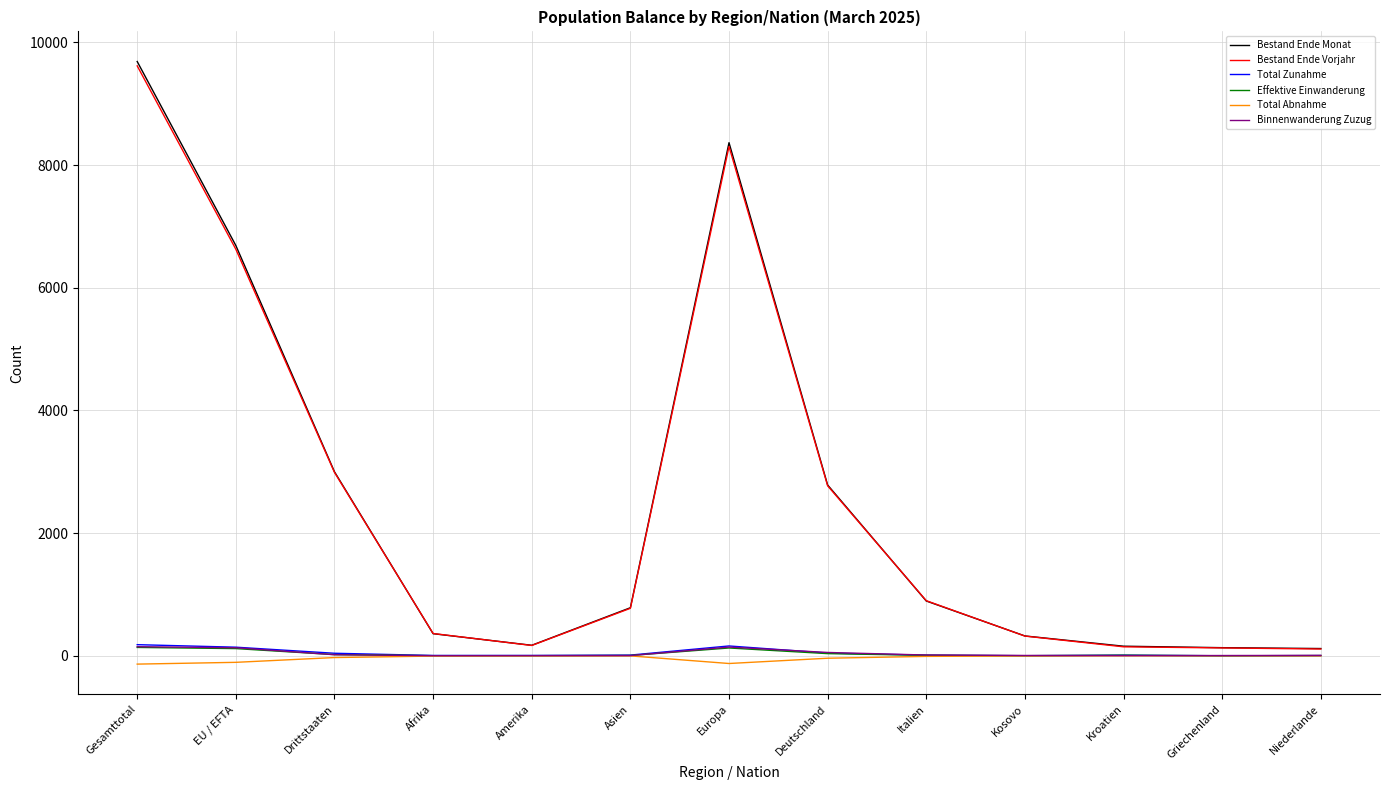

What is the difference between the Total Abnahme values at Italien and Asien?

8